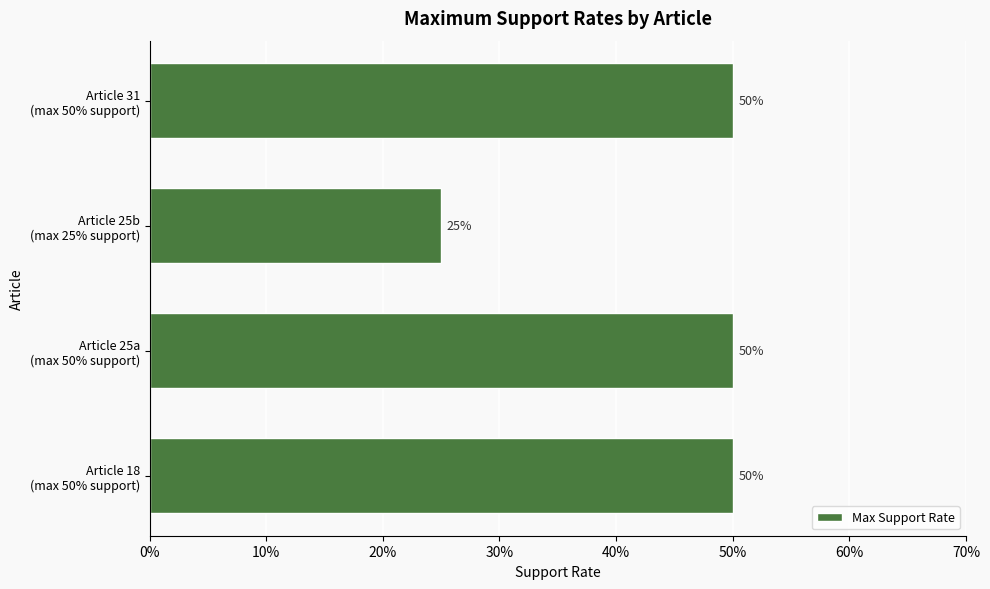

What is the minimum value shown in the chart?

0.2